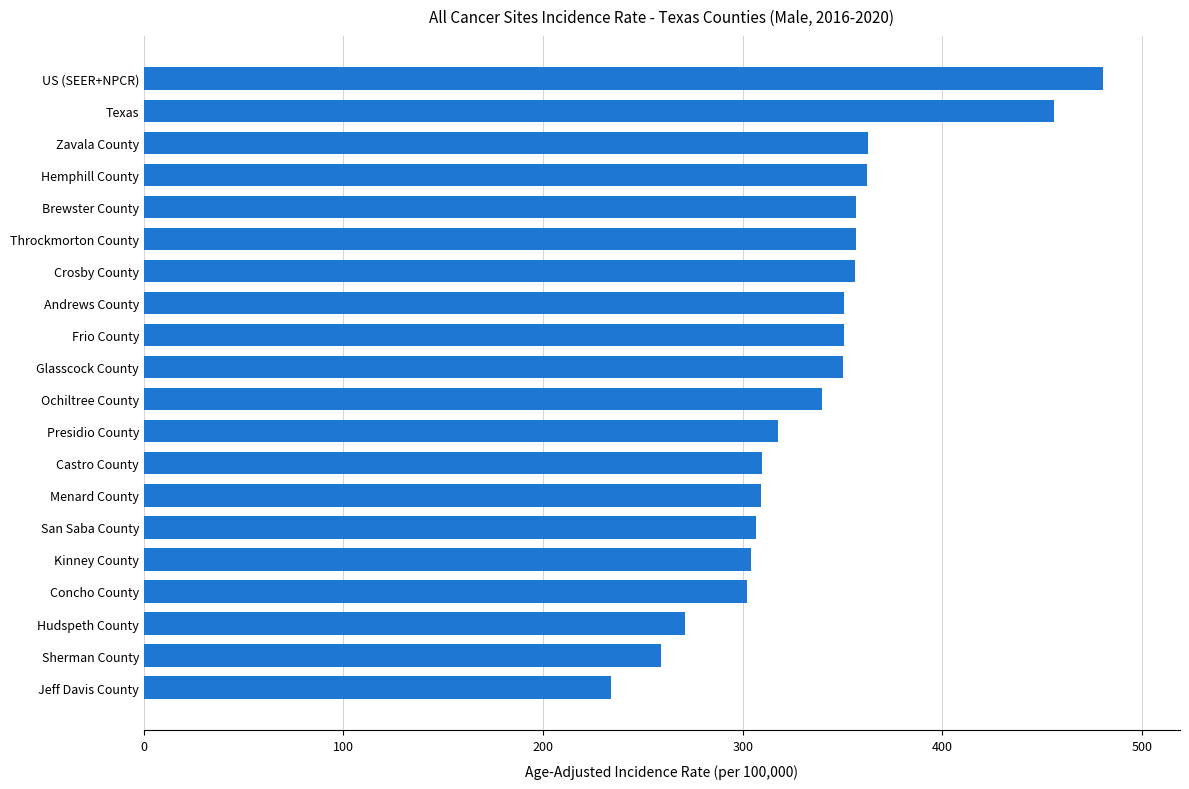

Is it true that the value at Sherman County is 75.8?

False